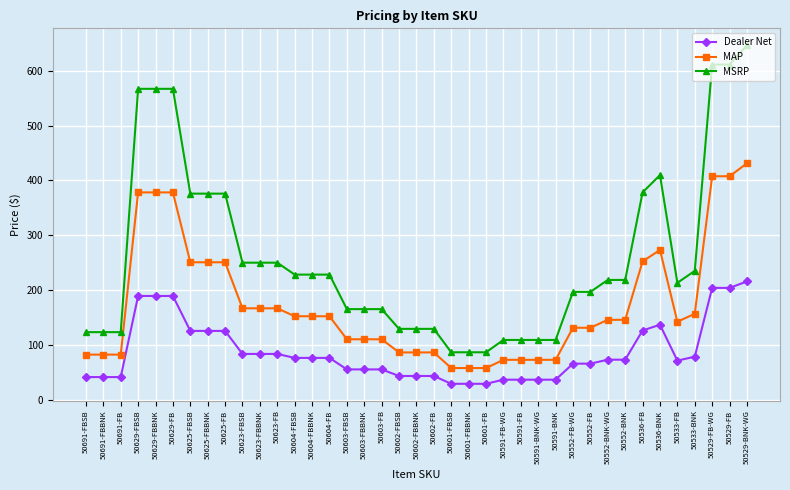

What is the difference between the MAP values at 50604-FB and 50629-FBSB?

226.0